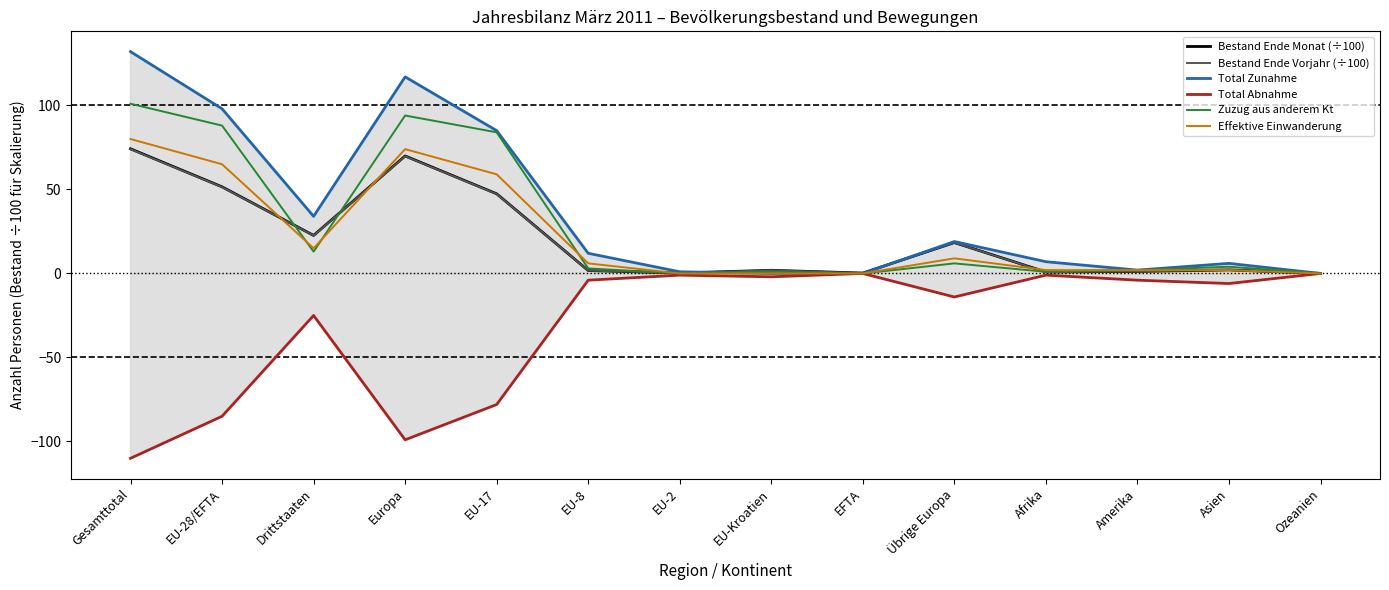

At which category is the sum across all series the highest?

Gesamttotal